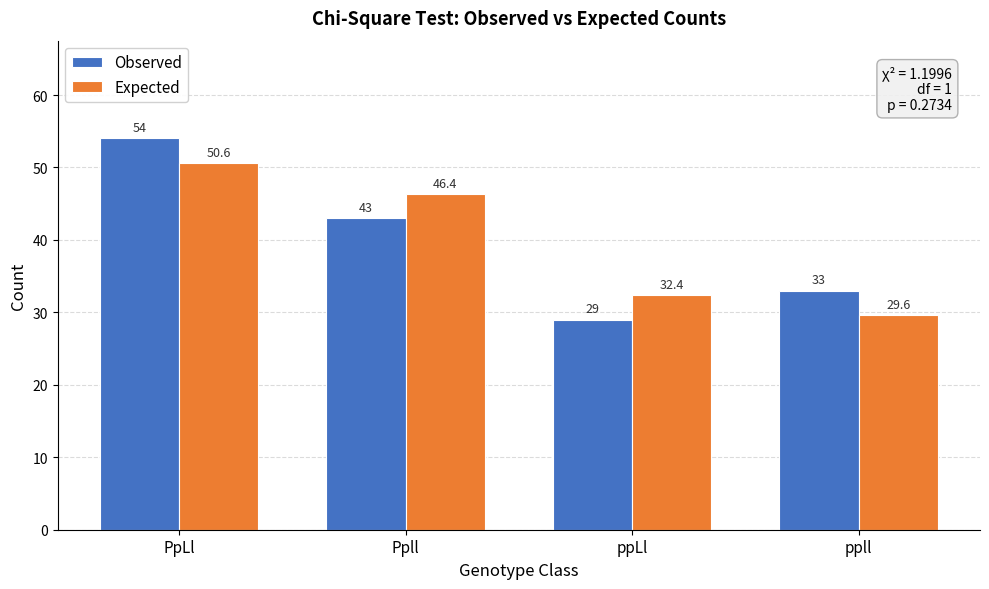

Reading left to right, list all the values displayed in this chart.

Observed: PpLl=54.0	Ppll=43.0	ppLl=29.0	ppll=33.0
Expected: PpLl=50.6	Ppll=46.4	ppLl=32.4	ppll=29.6